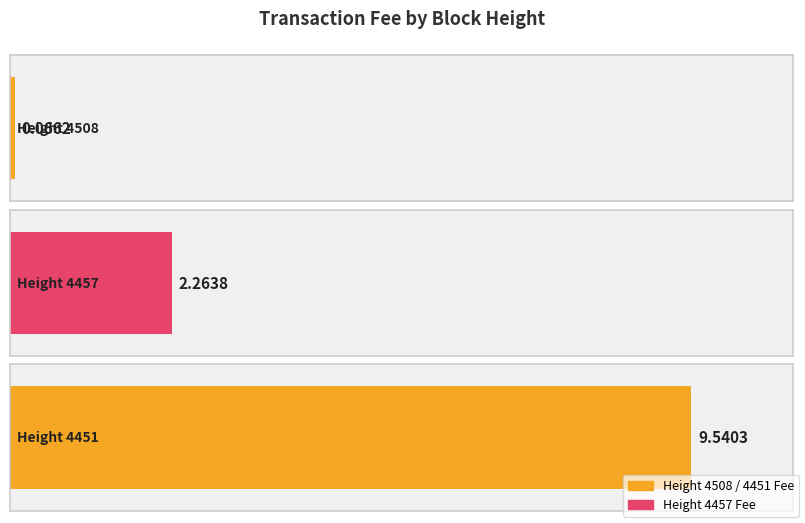

At which label does the data first exceed 2?

4457